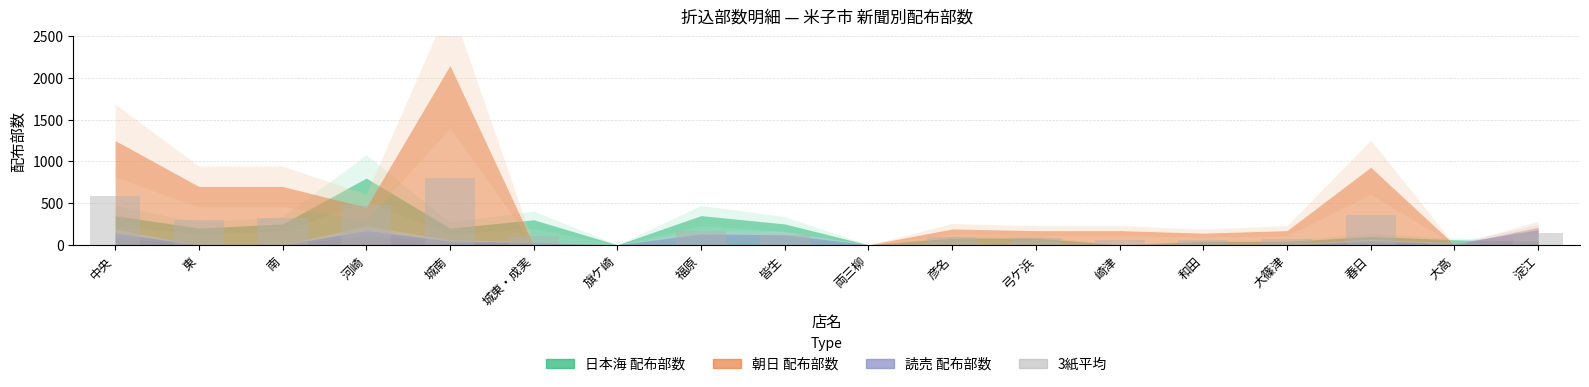

How many distinct data groups are displayed?

1